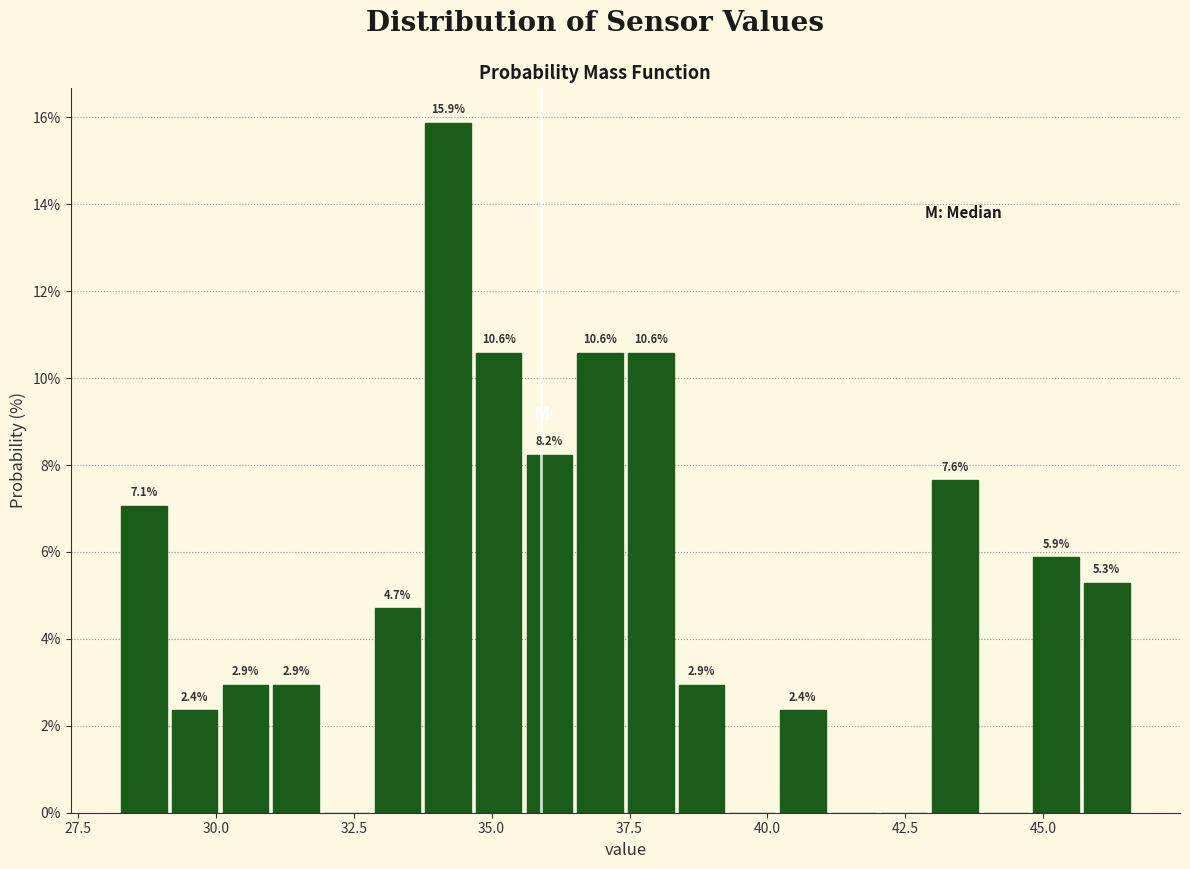

Around what value on the x-axis is the tallest bar? Give the approximate position of its centre, as read against the axis.

34.0